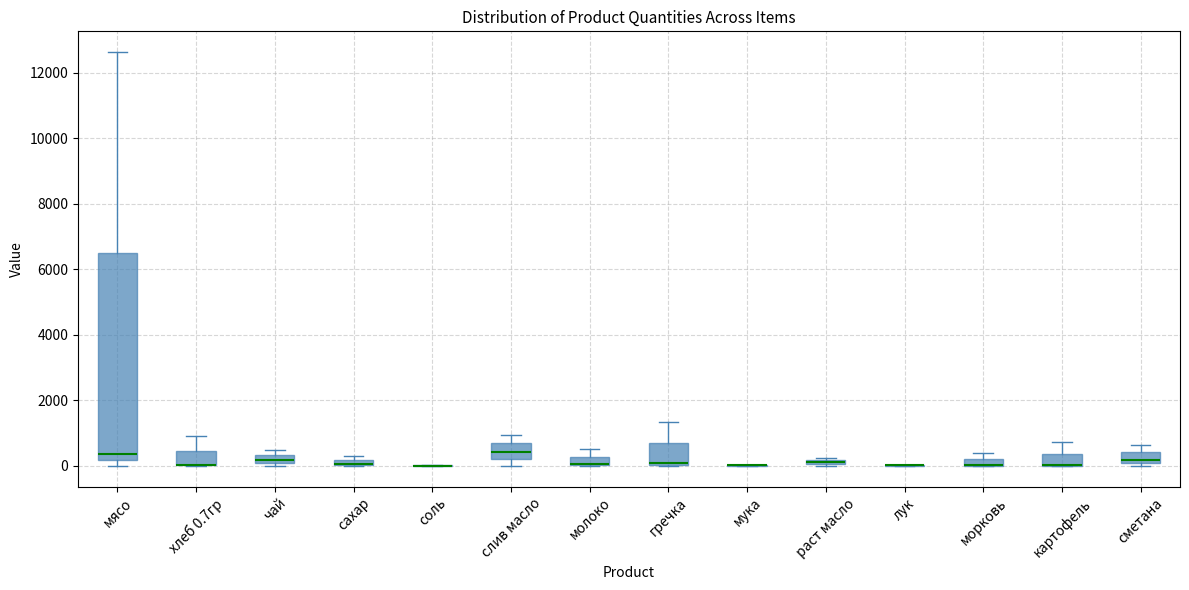

Where is the lower edge of the box for сахар on the y-axis? The values are not printed on the chart, so give them approximately, as read against the axis.

0